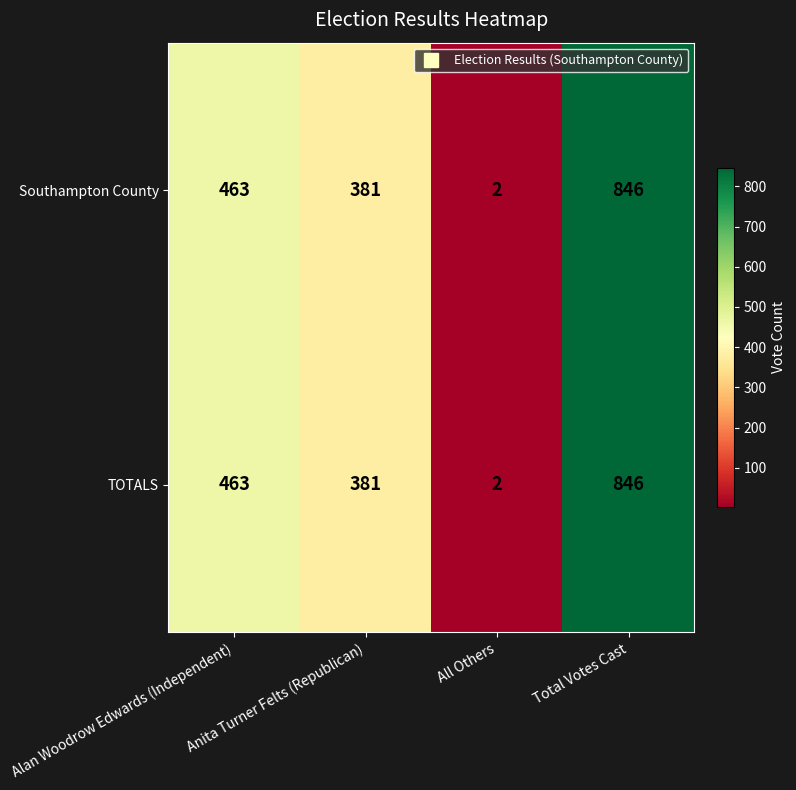

What is the total value across all series at Alan Woodrow Edwards (Independent)?

926